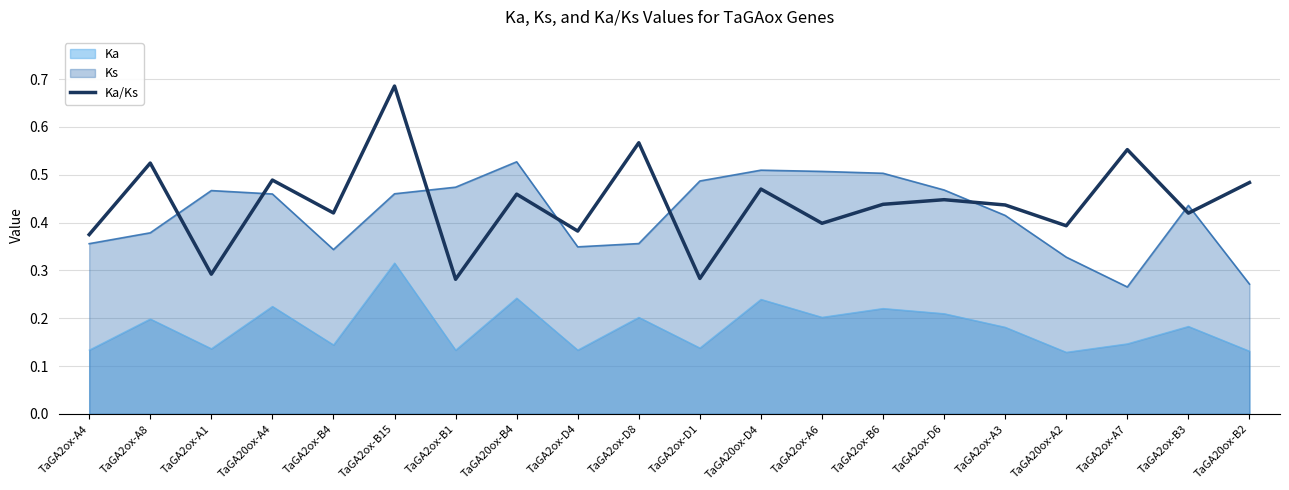

The value of Ka/Ks at TaGA2ox-A8 is 0.9. True or false?

False